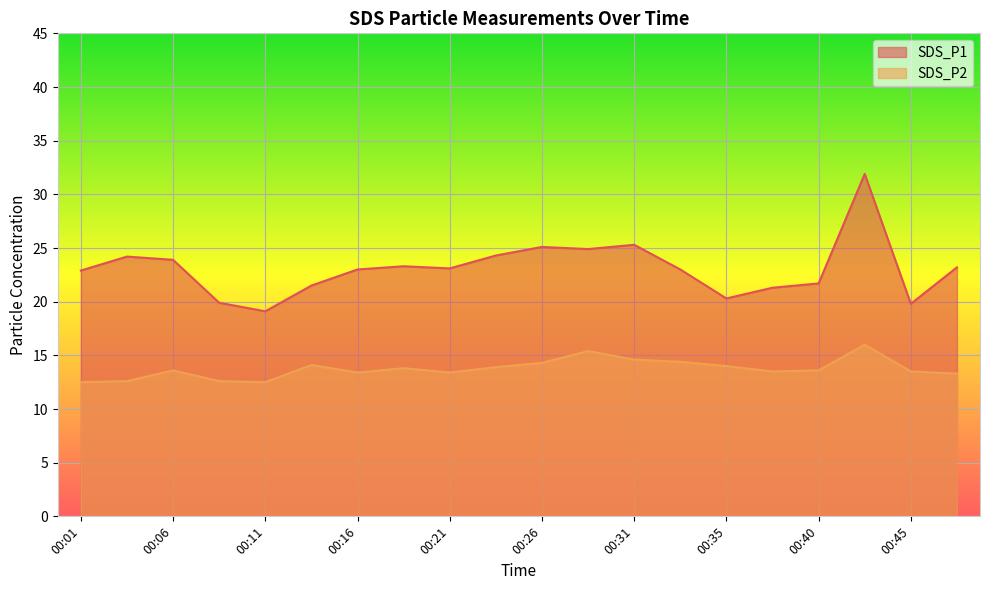

At which label does SDS_P1 first exceed 23?

00:03